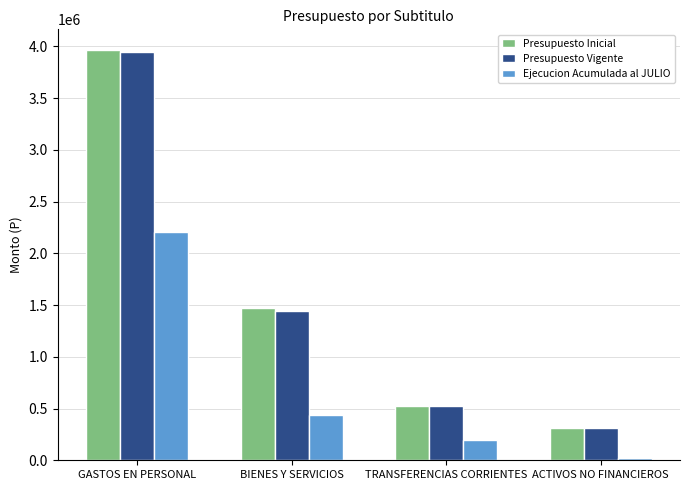

At which label does Ejecucion Acumulada al JULIO reach its peak?

GASTOS EN PERSONAL